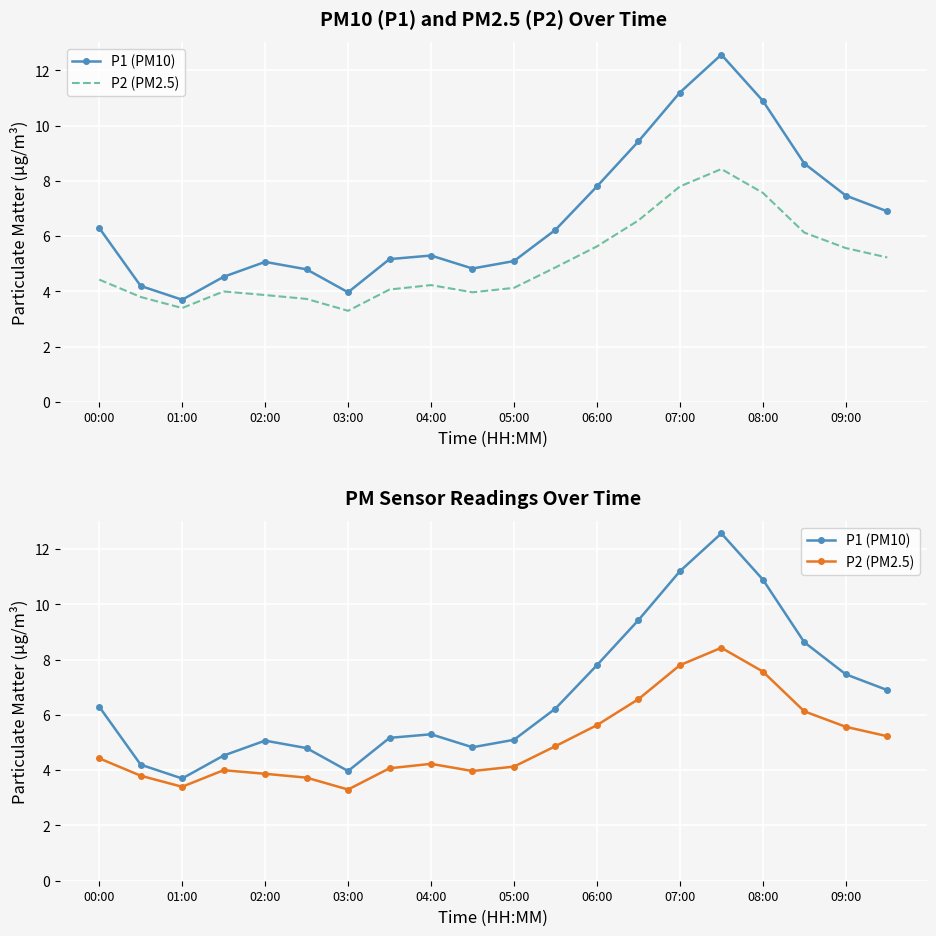

List the series in order of their peak value, lowest first.

P2 (PM2.5), P1 (PM10)